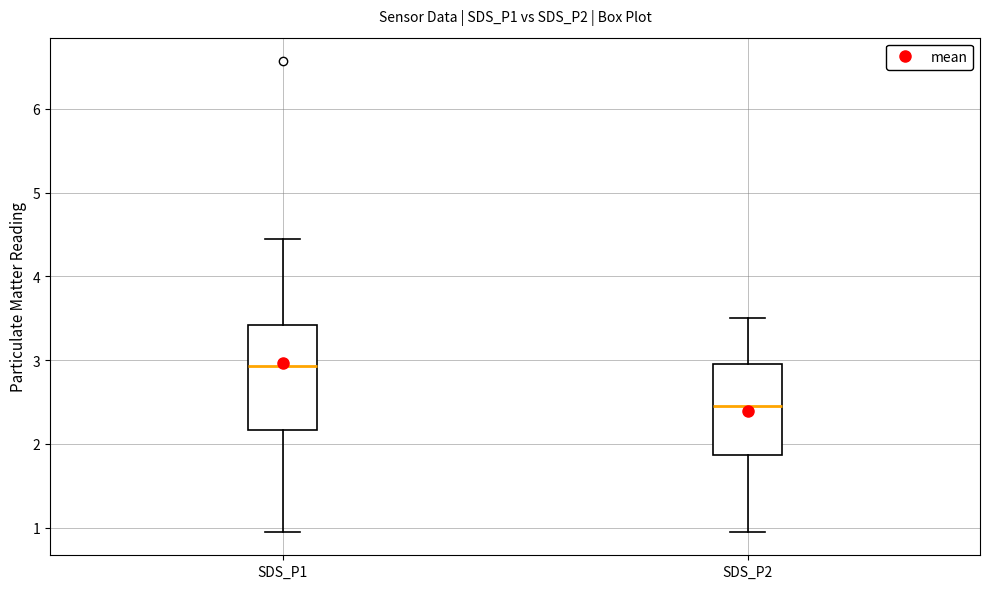

Reading left to right, transcribe this box plot: for each box, give where its median line is, the range the box spans, and where its two whiskers end, as read against the y-axis. The values are not printed on the chart, so give them approximately, as read against the axis.

SDS_P1: median 2.9, box 2.2 to 3.4, whiskers 1.0 to 4.5
SDS_P2: median 2.5, box 1.9 to 3.0, whiskers 1.0 to 3.5